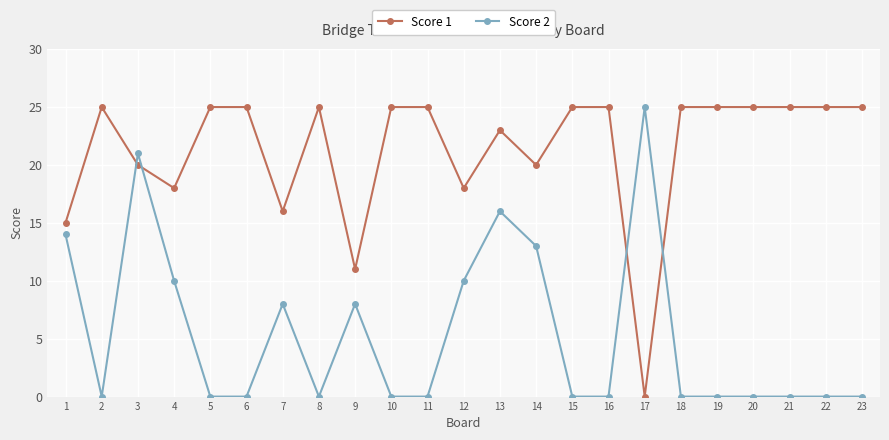

Where is Score 1 nearest to the value 12?

9